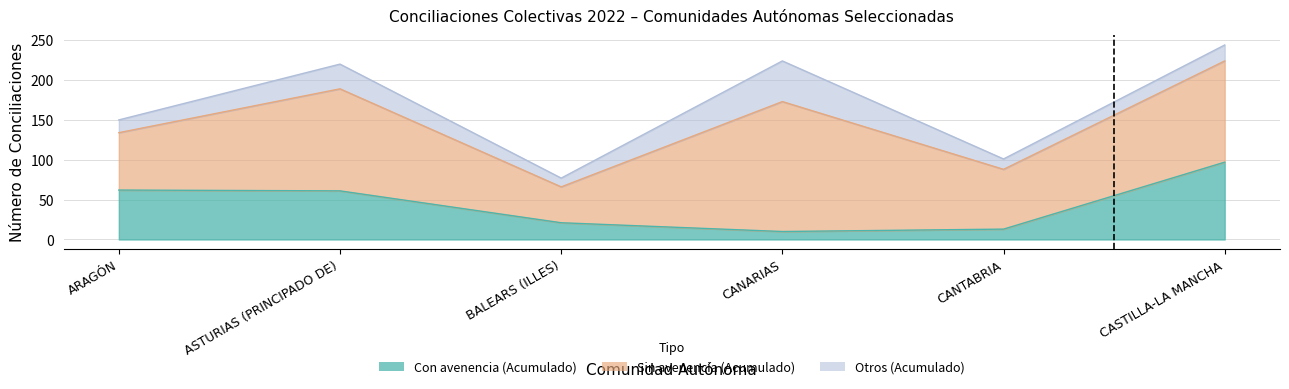

Which series has the largest range (max minus min)?

Sin avenencia (Acumulado)